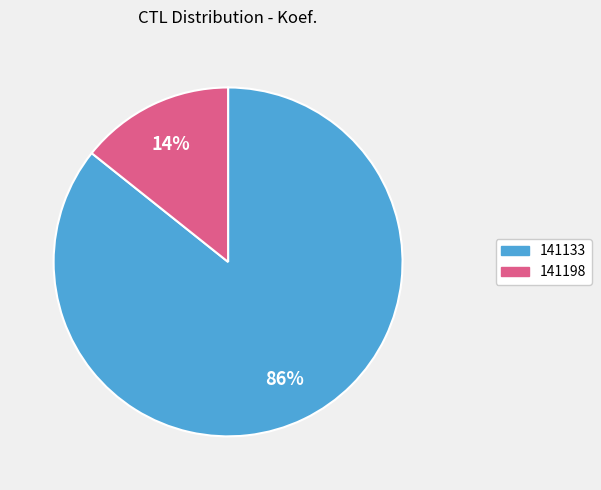

Between 141133 and 141198, which is larger?

141133